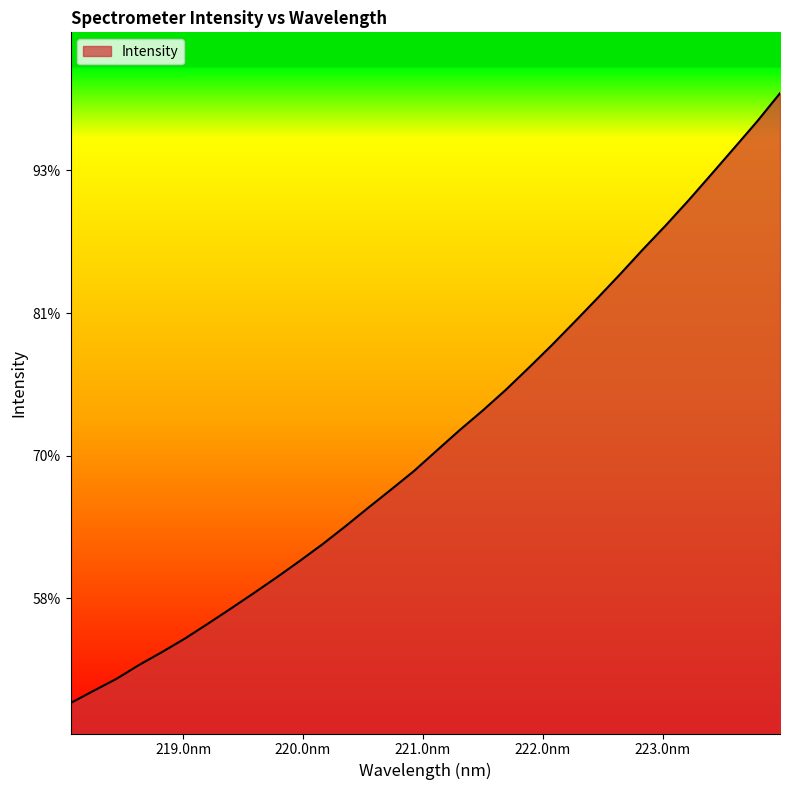

Does the chart have visible grid lines?

No